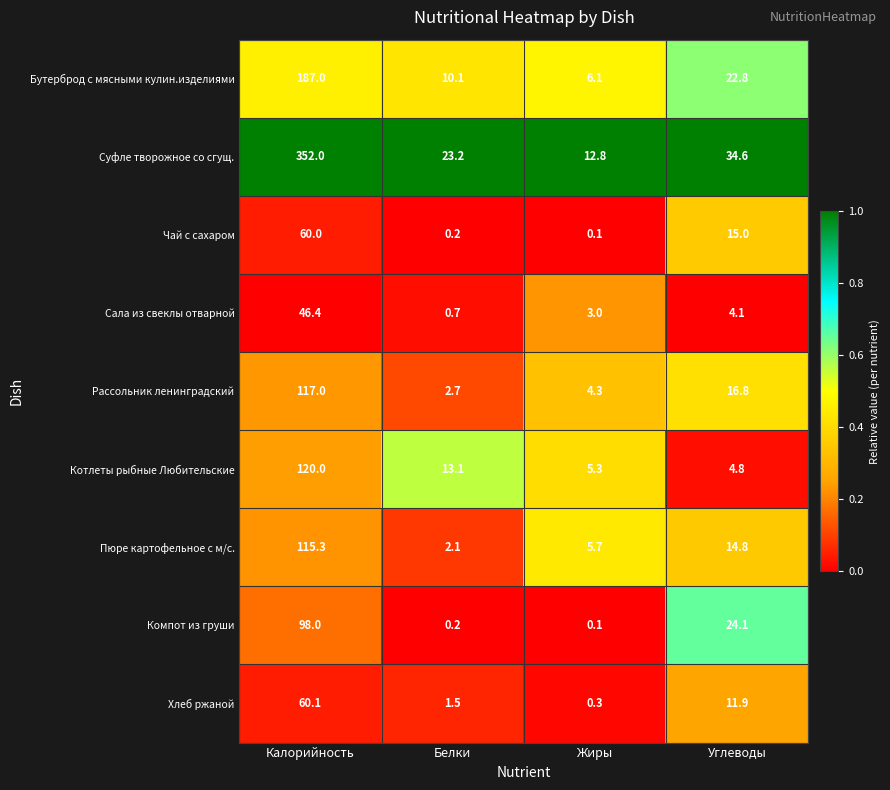

At which category is the sum across all series the highest?

Калорийность